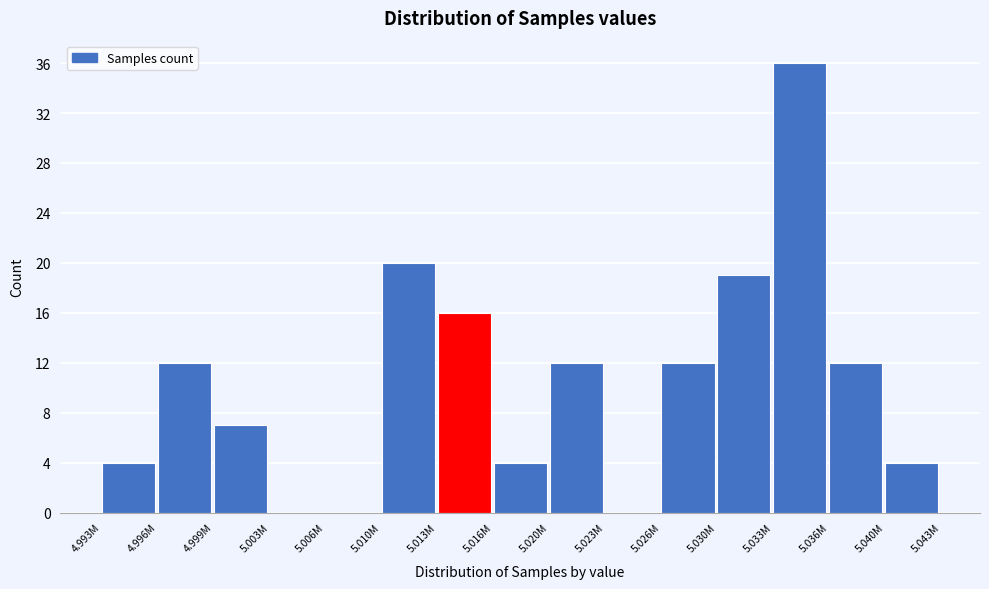

Reading left to right, transcribe all the data shown in this chart.

4.993M=4	4.996M=12	4.999M=7	5.003M=0	5.006M=0	5.010M=20	5.013M=16	5.016M=4	5.020M=12	5.023M=0	5.026M=12	5.030M=19	5.033M=36	5.036M=12	5.040M=4